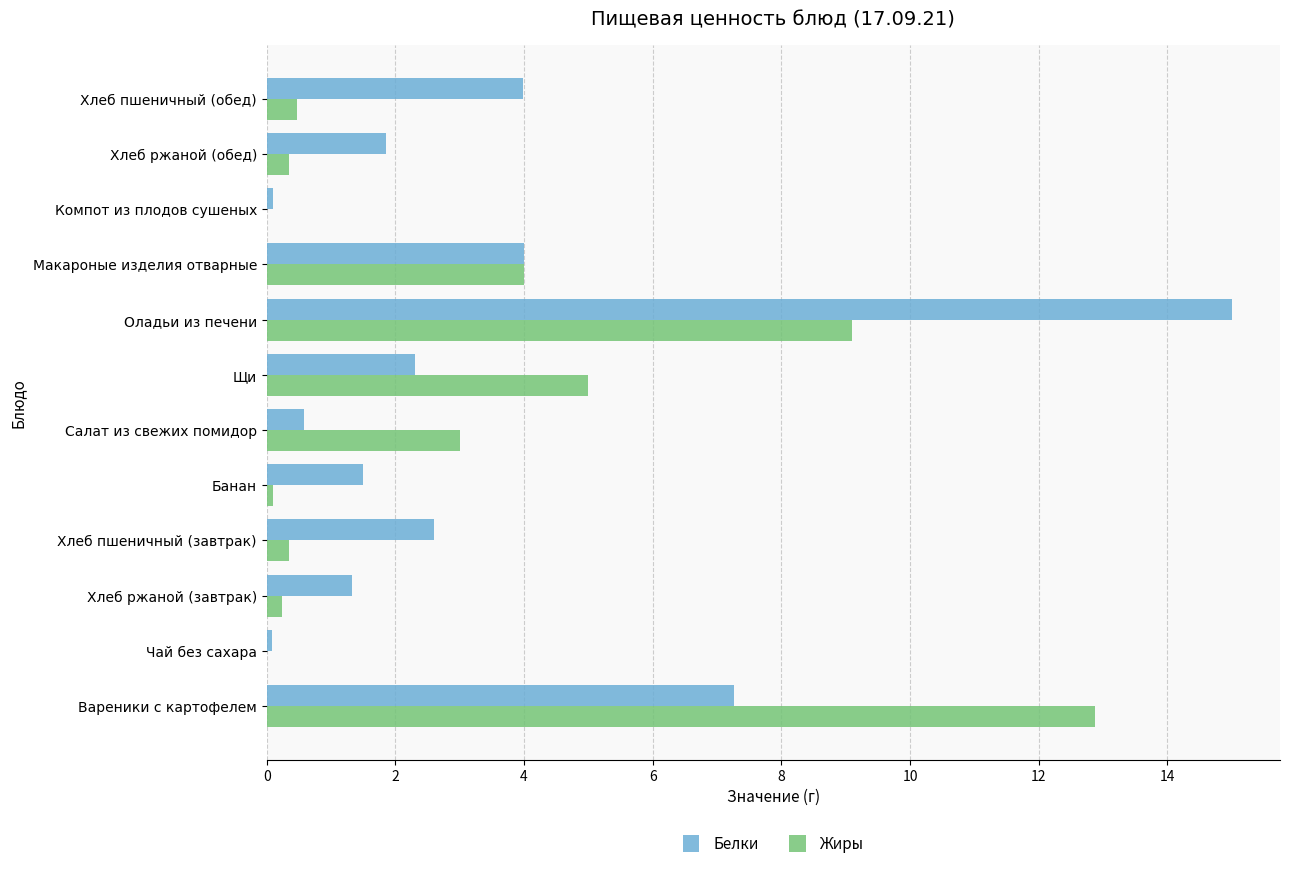

What are all the series names shown in the legend?

Белки, Жиры